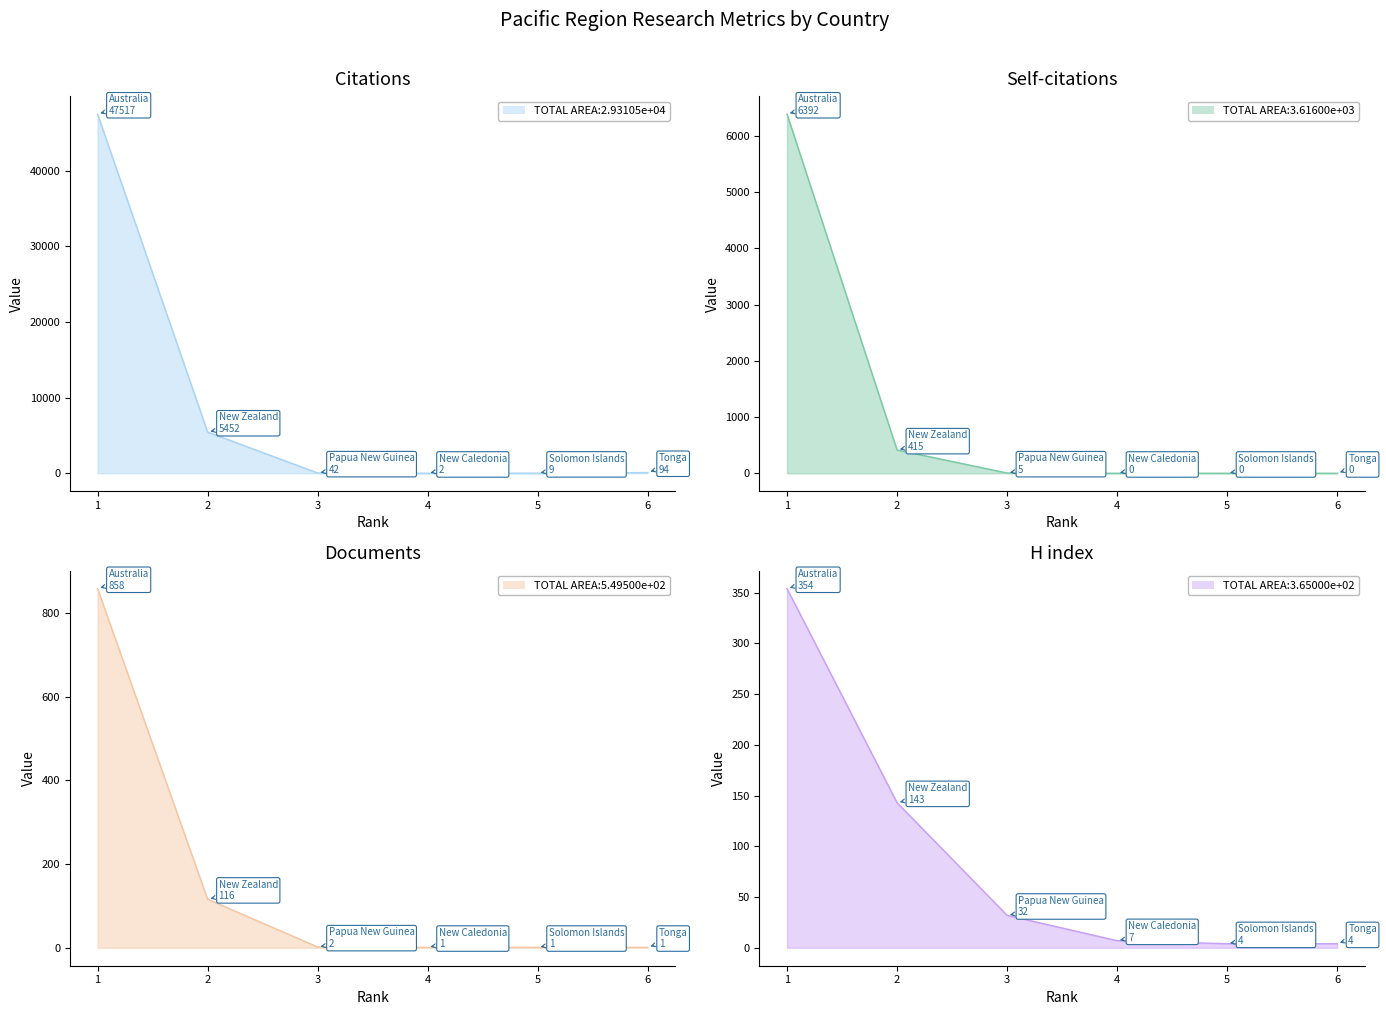

List the series in order of their peak value, lowest first.

H index, Documents, Self-citations, Citations